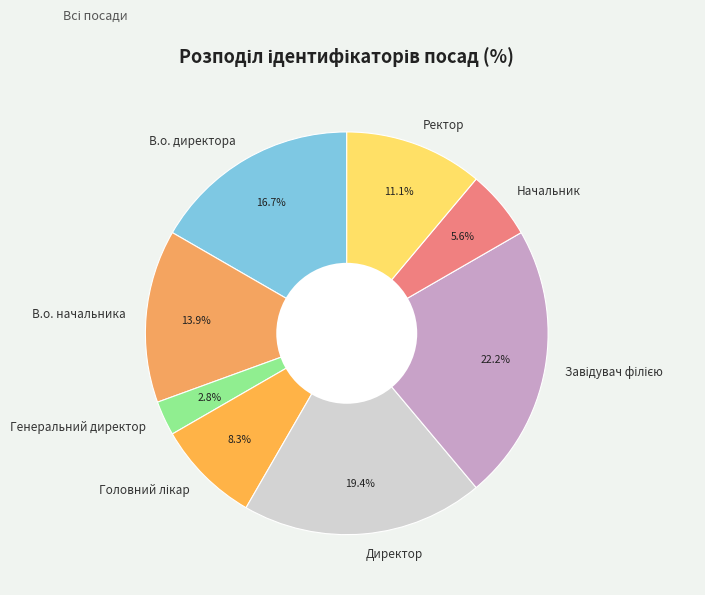

To the nearest percent, what is the difference between the В.о. директора and Генеральний директор slice percentages?

14%